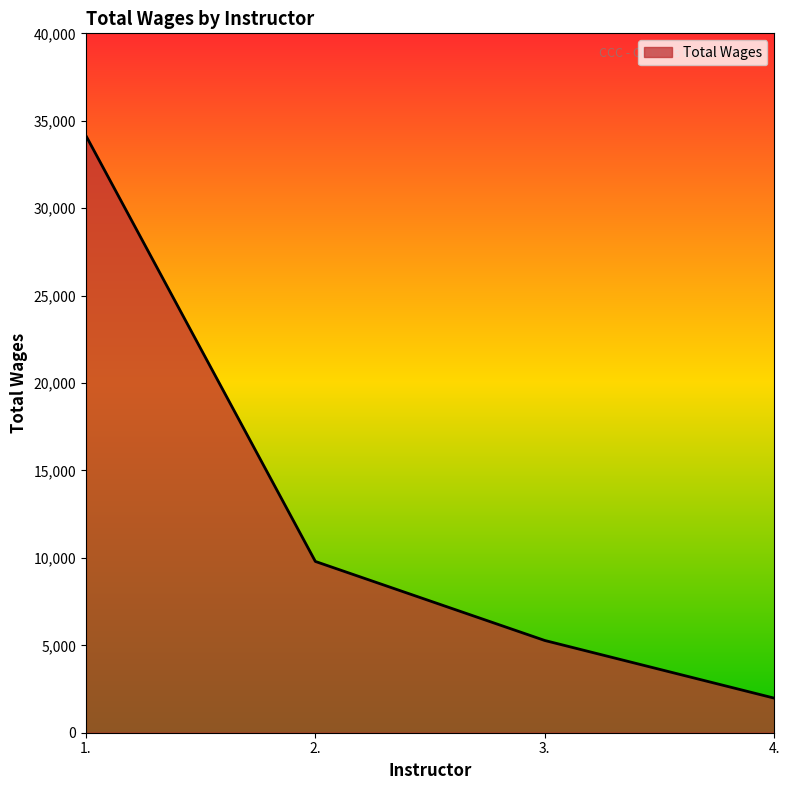

Reading left to right, transcribe all the data shown in this chart.

34149	9796	5275	1978